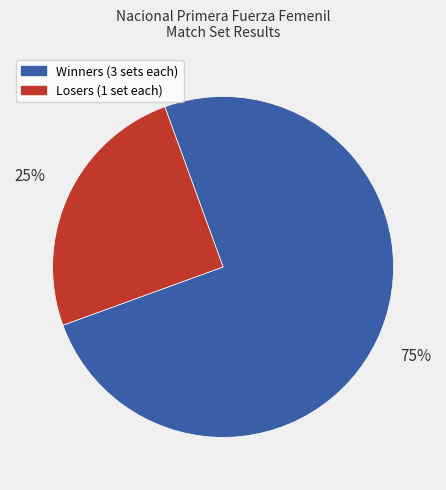

To the nearest percent, what is the difference between the largest and smallest slice percentages?

50%